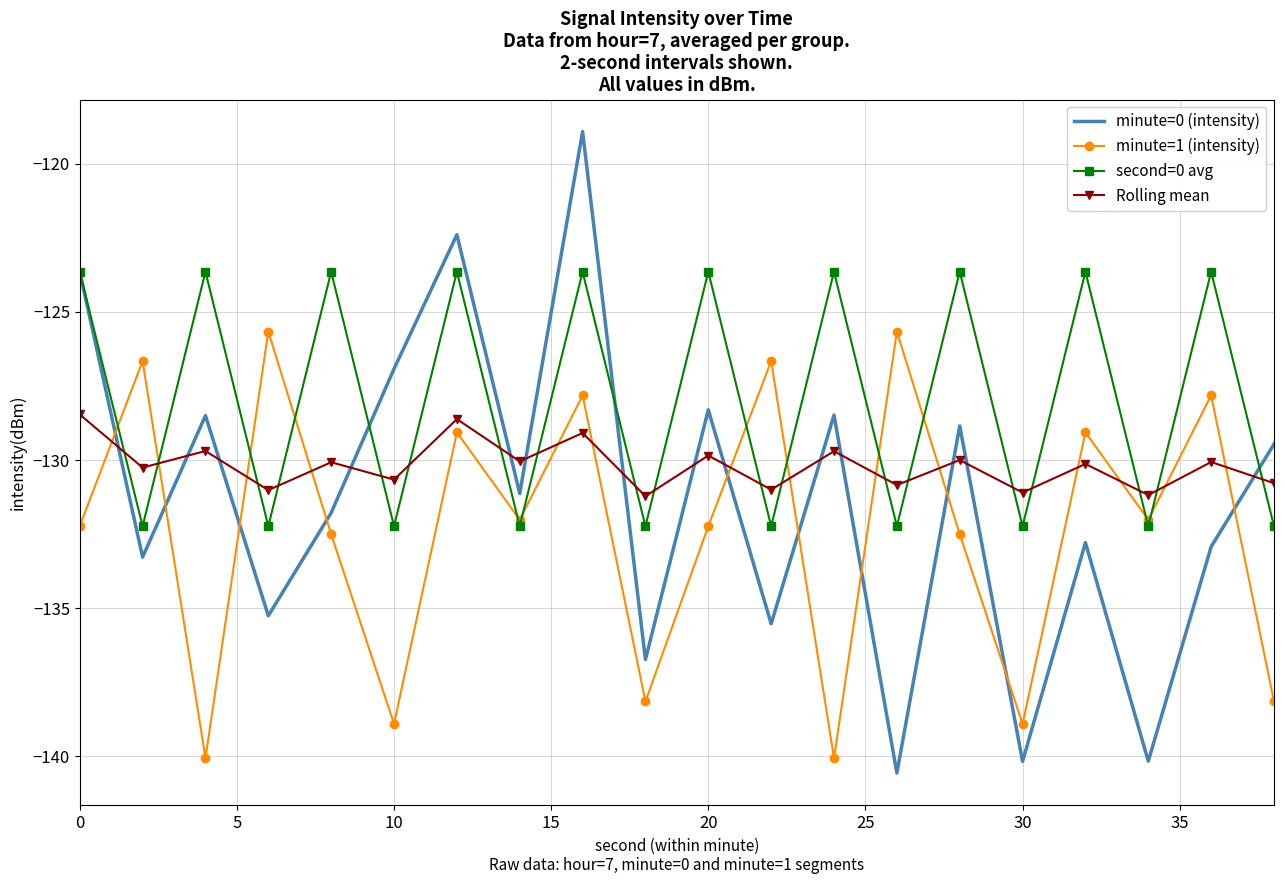

Which series has the largest total across all categories?

second=0 avg